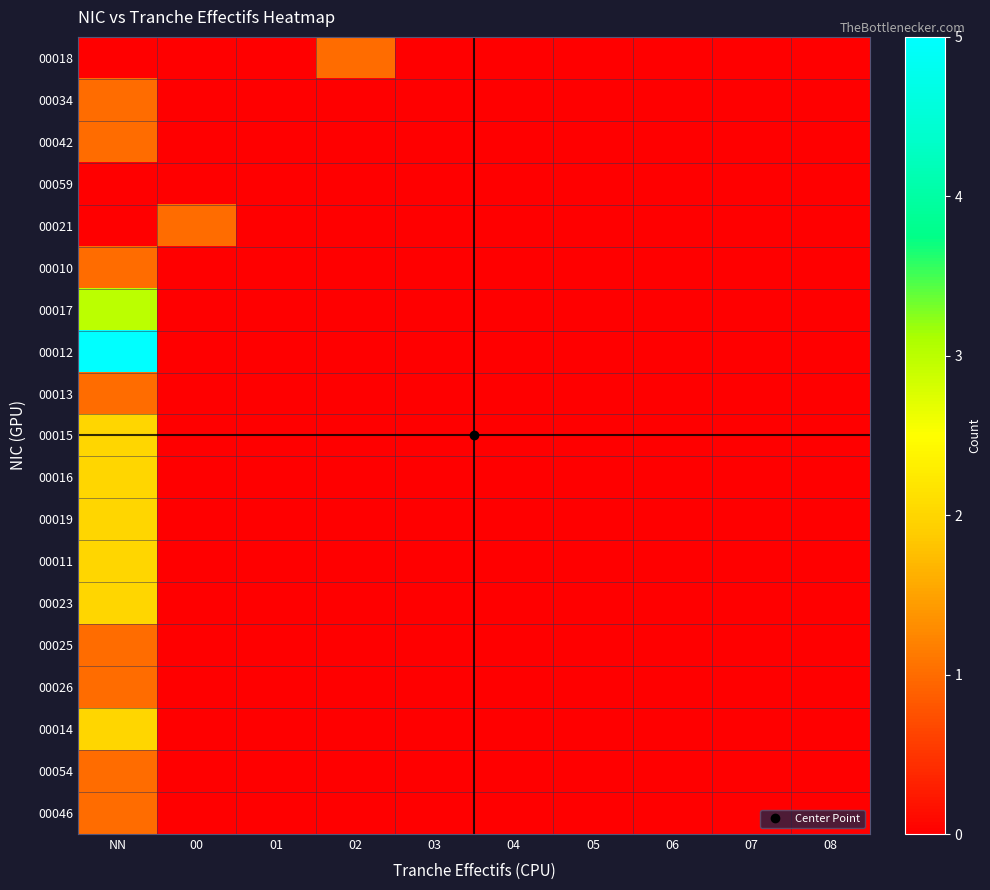

Which series has the largest total across all categories?

00012